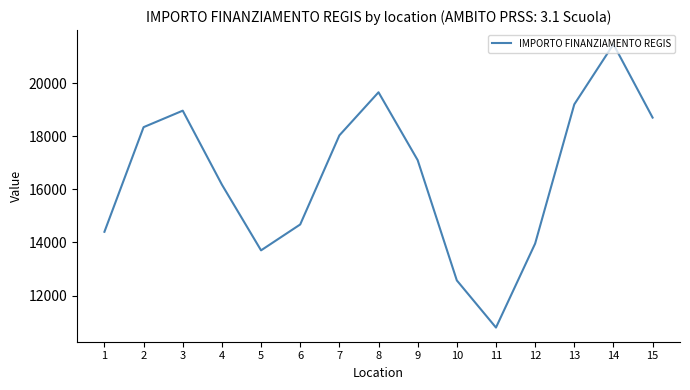

What is the average value?

16515.0